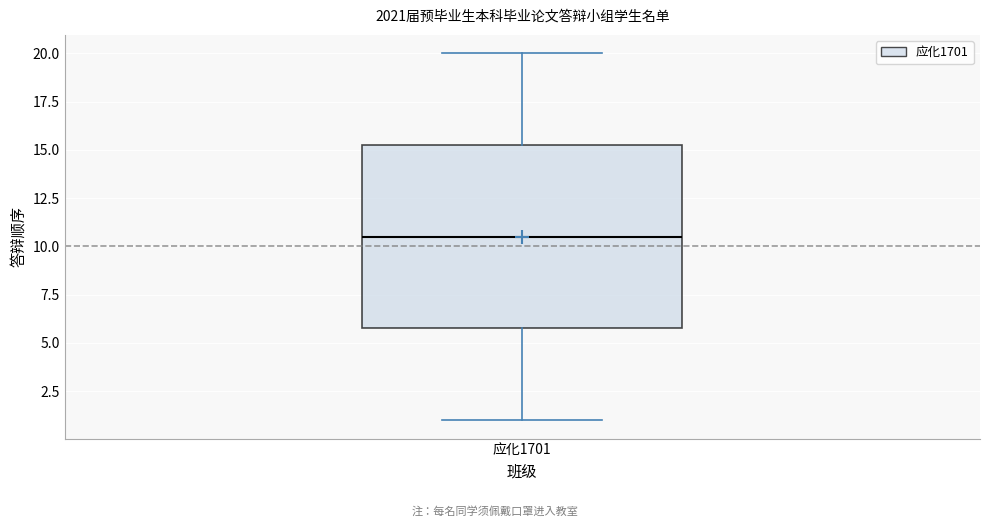

Where does the median line of the box for 应化1701 sit on the y-axis? The values are not printed on the chart, so give them approximately, as read against the axis.

10.5